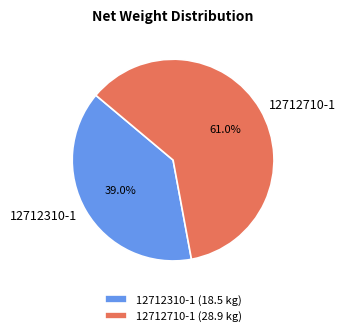

Which category has the biggest portion of the pie?

12712710-1